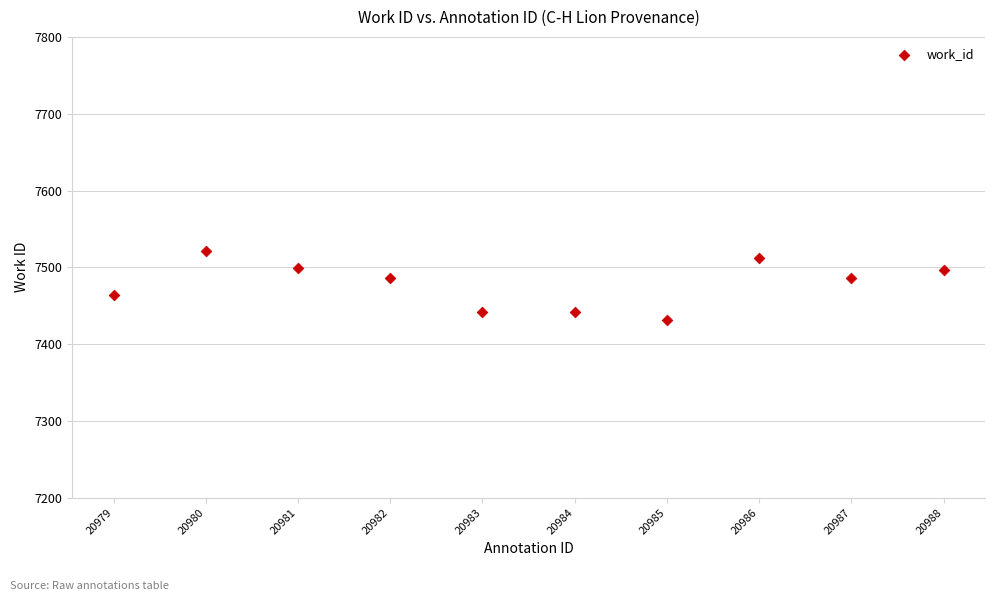

What is the range of Y values (max minus min)?

89.3